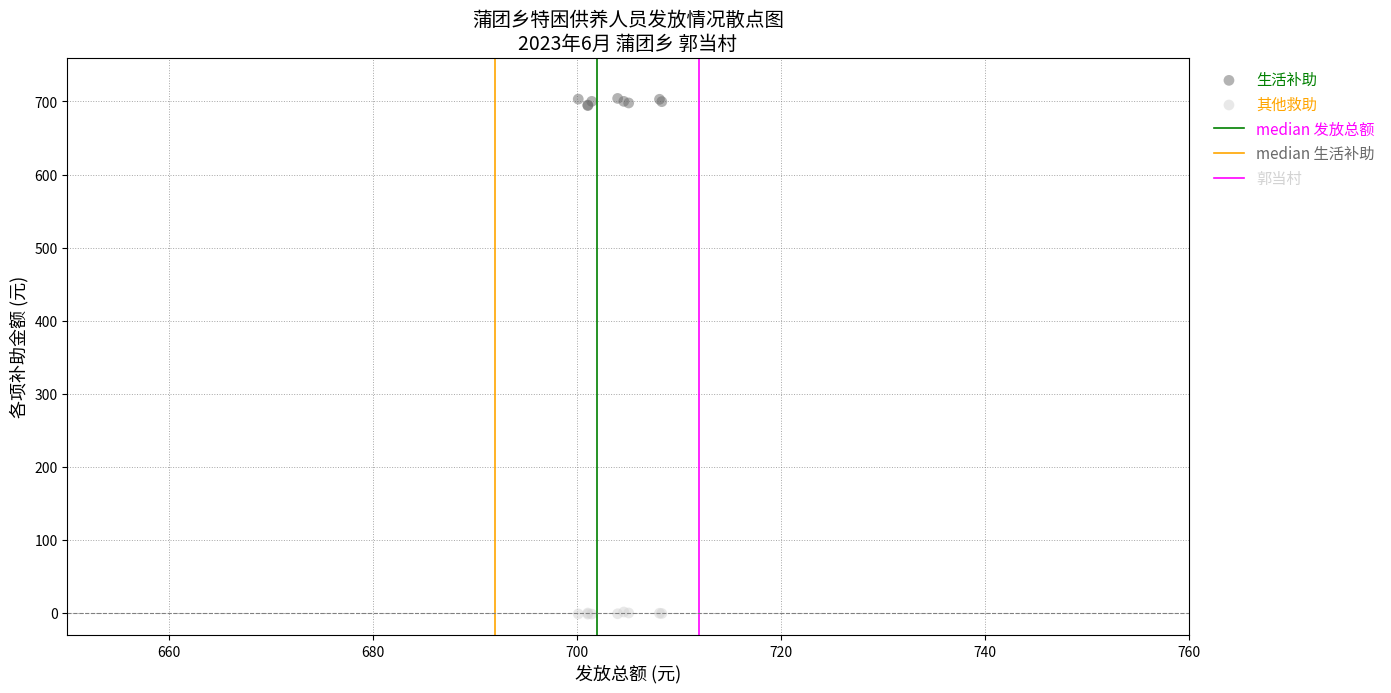

Which series reaches the minimum Y coordinate?

其他救助